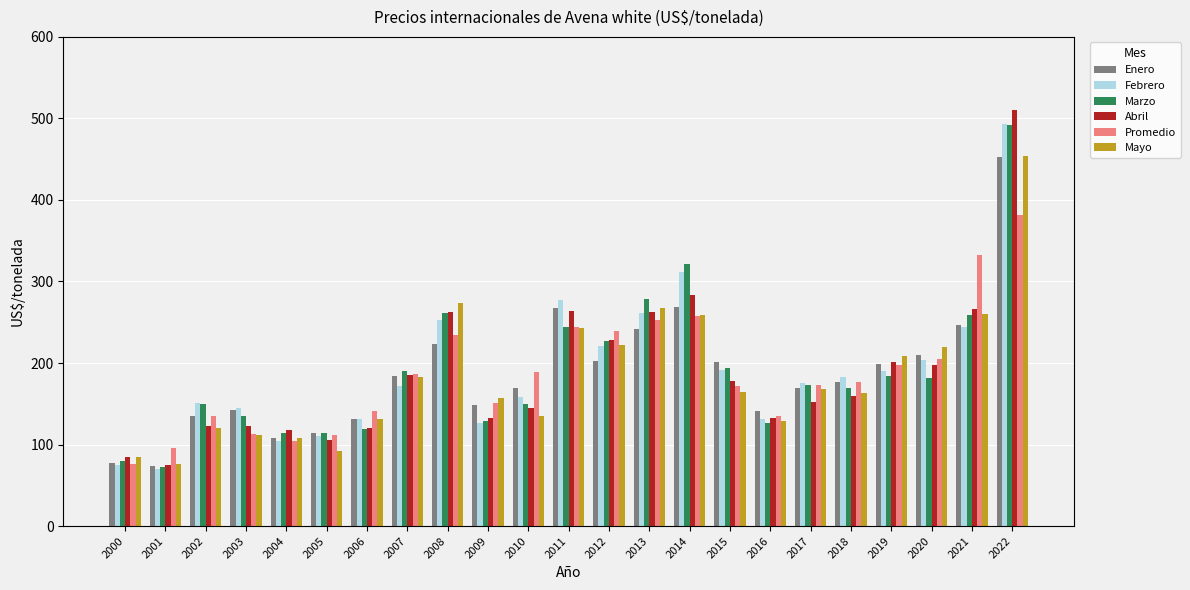

What is the lowest value of the Promedio series?

75.6